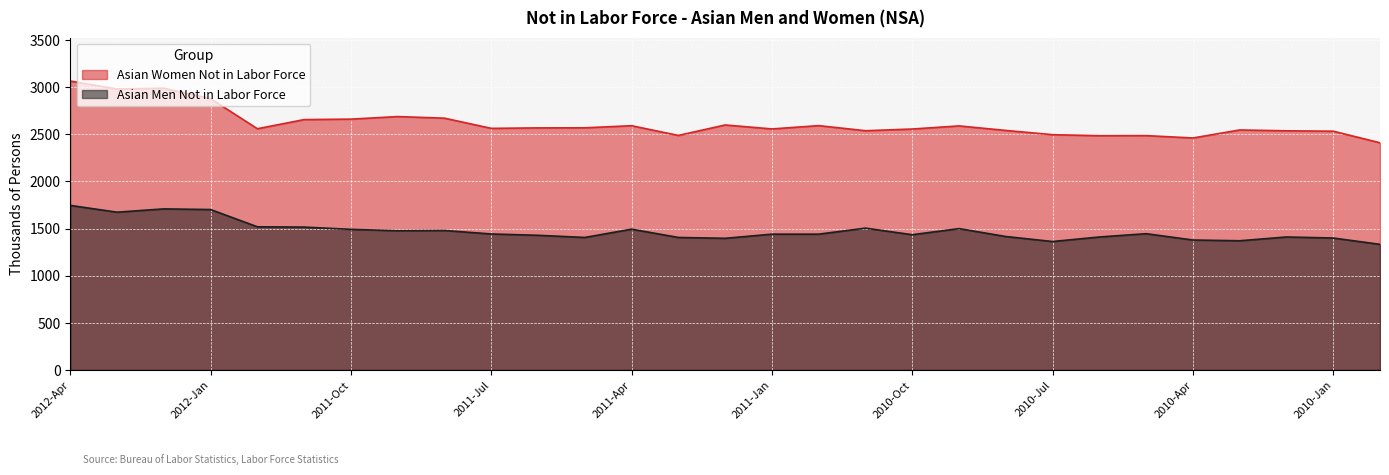

What value does the Asian Women Not in Labor Force series have at 2009-Dec, to the nearest 50?

2400